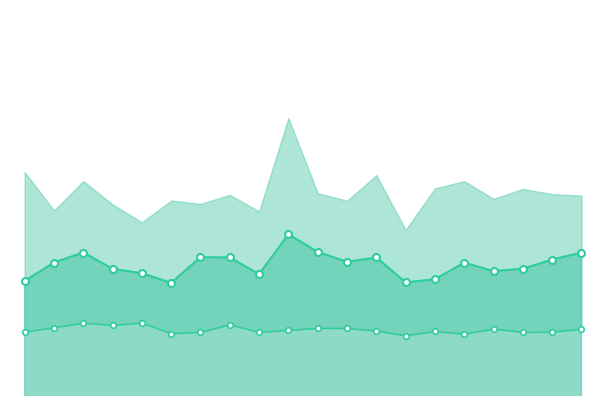

How many lines are shown in the chart?

2